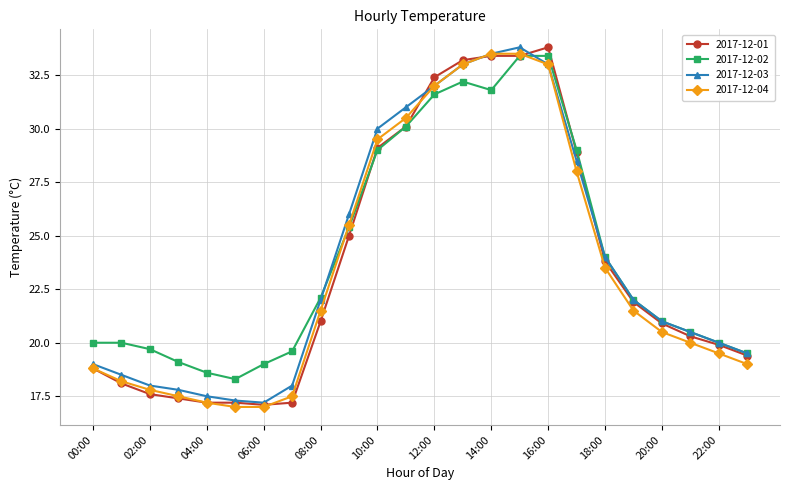

Is this an area chart (filled region under the line)?

No